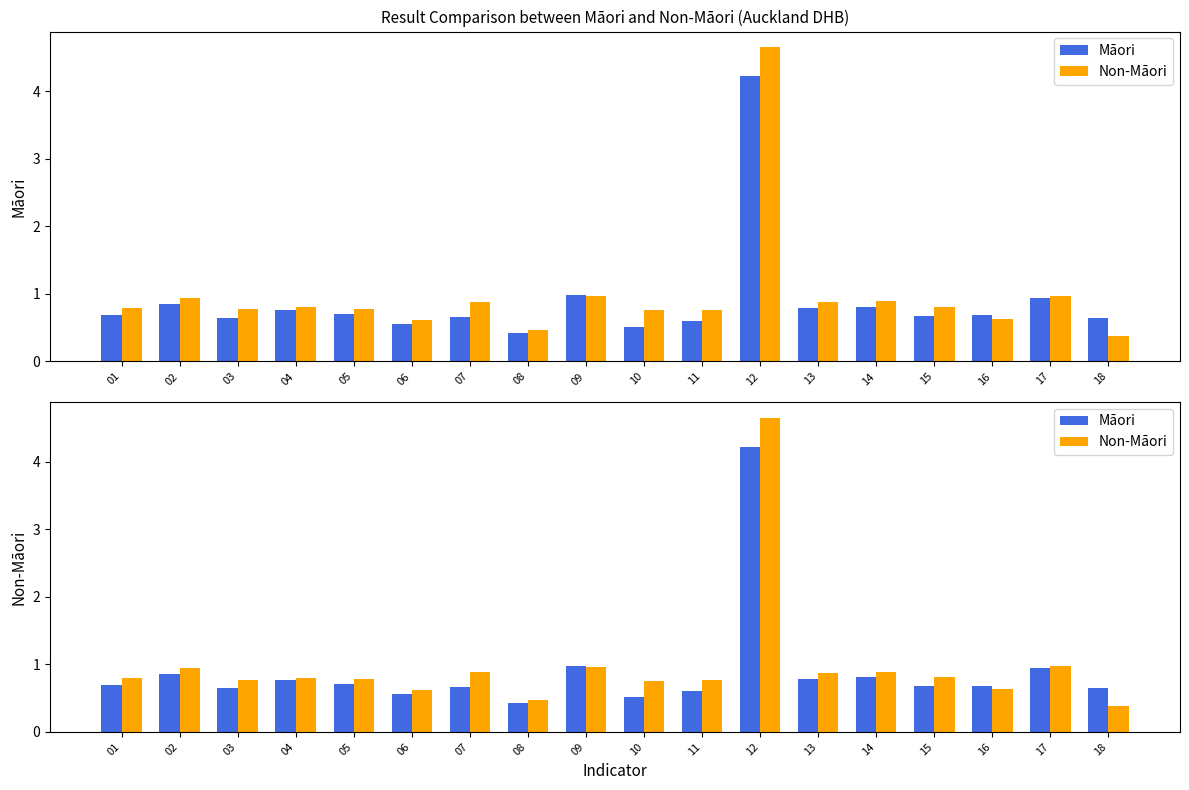

True or false: Non-Māori has a value of 1.5 at 02.

False